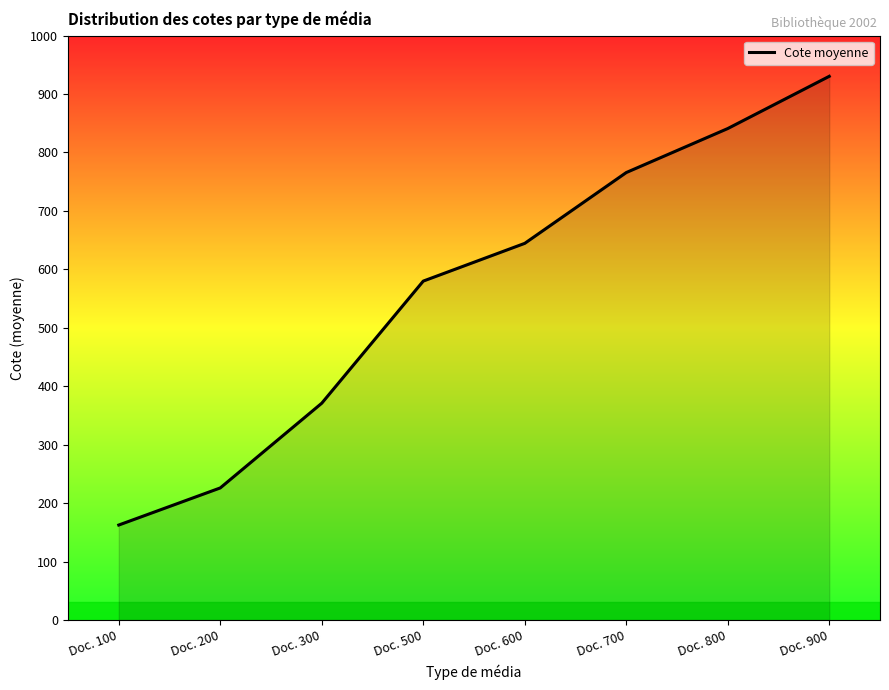

Which has a higher value, Doc. 800 or Doc. 700?

Doc. 800